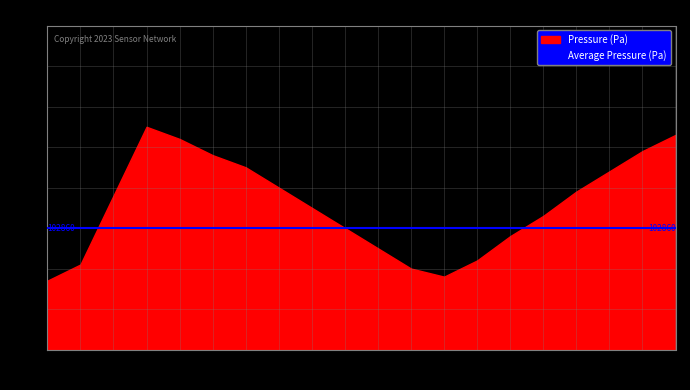

Is the value of Average Pressure (Pa) at 02:00 greater than the value of Pressure (Pa) at 04:00?

No